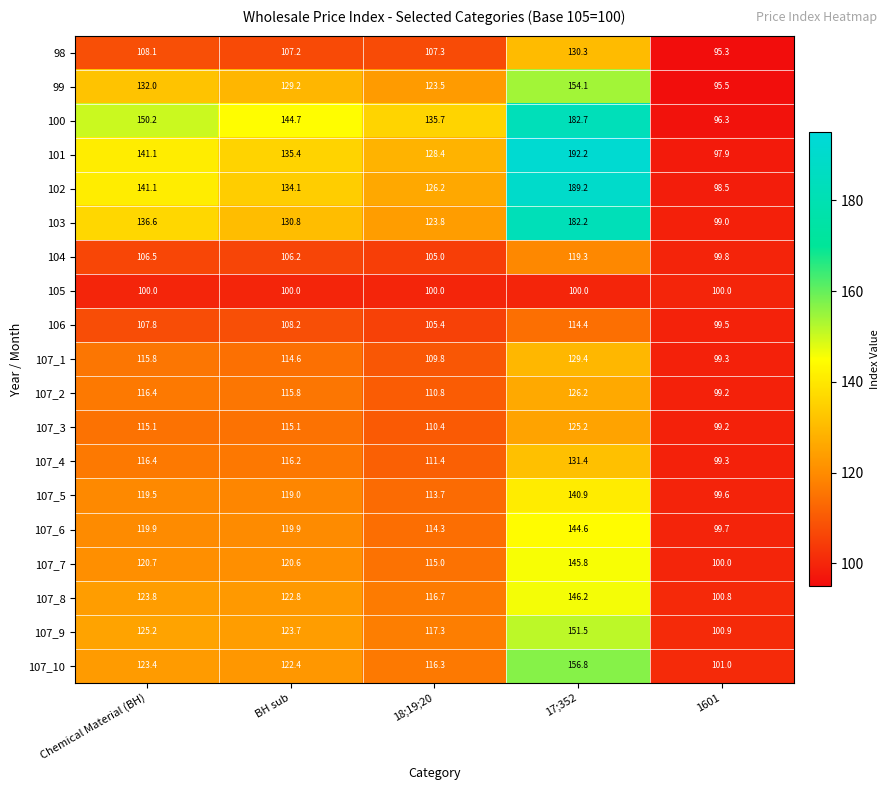

At how many categories does at least one series exceed 116?

4